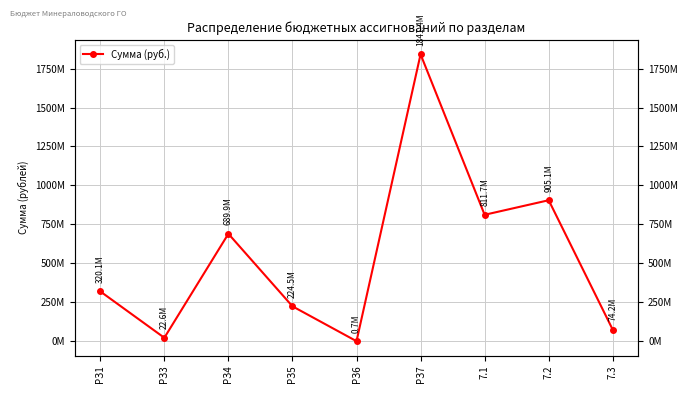

What is the change in value from РЗ6 to 7.3?

+73495301.3